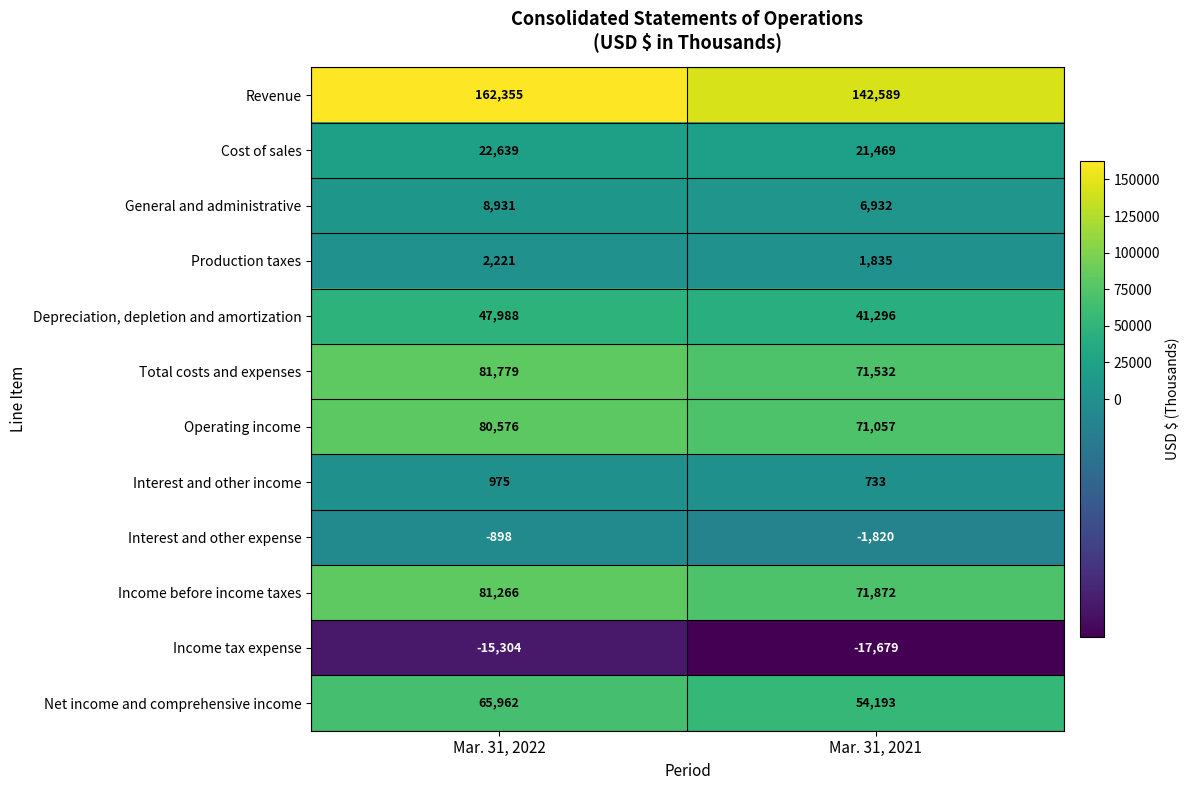

Reading right to left, list all the values displayed in this chart.

Revenue: Mar. 31, 2021=142589	Mar. 31, 2022=162355
Cost of sales: Mar. 31, 2021=21469	Mar. 31, 2022=22639
General and administrative: Mar. 31, 2021=6932	Mar. 31, 2022=8931
Production taxes: Mar. 31, 2021=1835	Mar. 31, 2022=2221
Depreciation, depletion and amortization: Mar. 31, 2021=41296	Mar. 31, 2022=47988
Total costs and expenses: Mar. 31, 2021=71532	Mar. 31, 2022=81779
Operating income: Mar. 31, 2021=71057	Mar. 31, 2022=80576
Interest and other income: Mar. 31, 2021=733	Mar. 31, 2022=975
Interest and other expense: Mar. 31, 2021=-1820	Mar. 31, 2022=-898
Income before income taxes: Mar. 31, 2021=71872	Mar. 31, 2022=81266
Income tax expense: Mar. 31, 2021=-17679	Mar. 31, 2022=-15304
Net income and comprehensive income: Mar. 31, 2021=54193	Mar. 31, 2022=65962